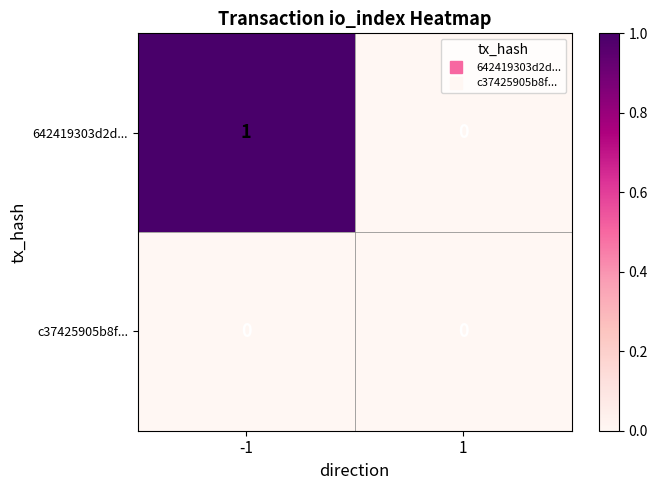

Which series has the largest total across all categories?

642419303d2d...